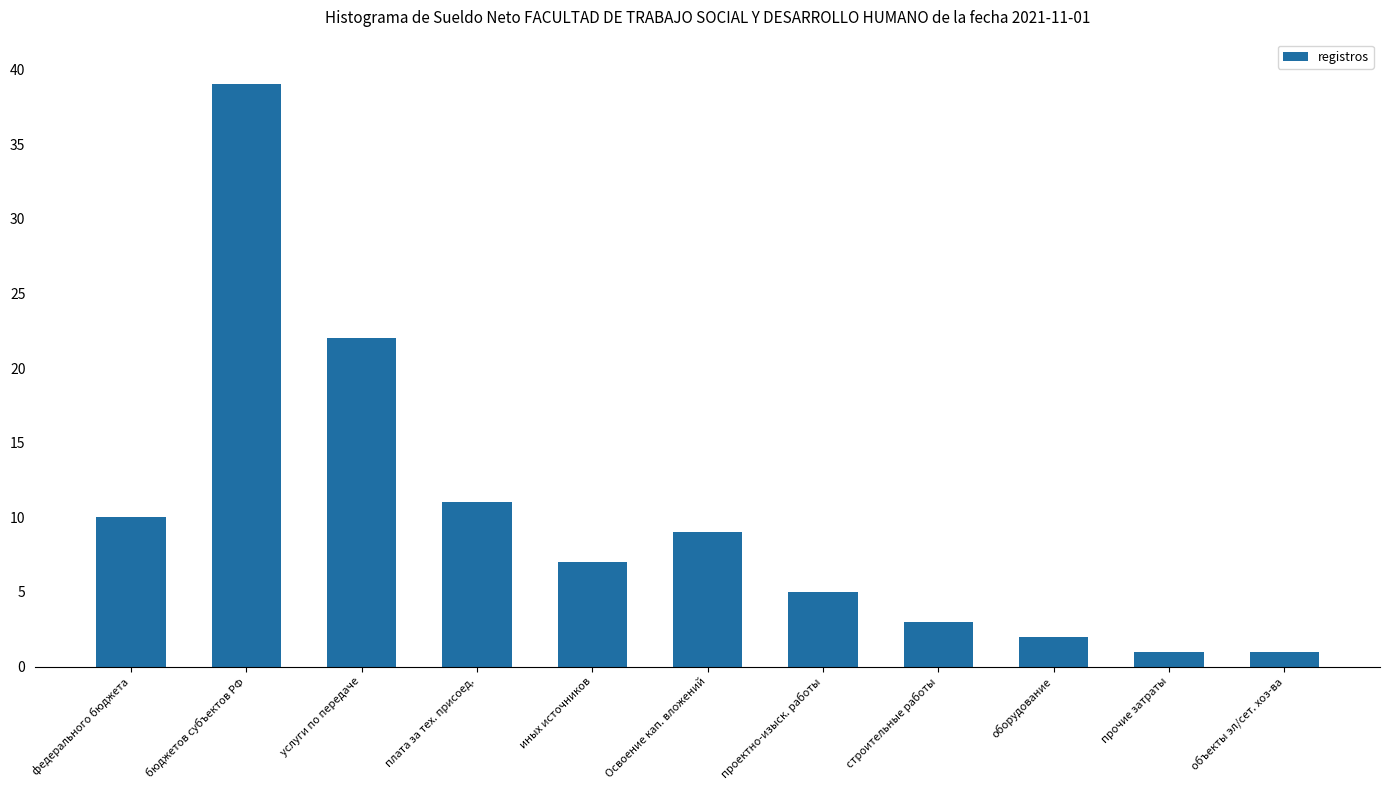

Is it true that the value at строительные работы is 3?

True